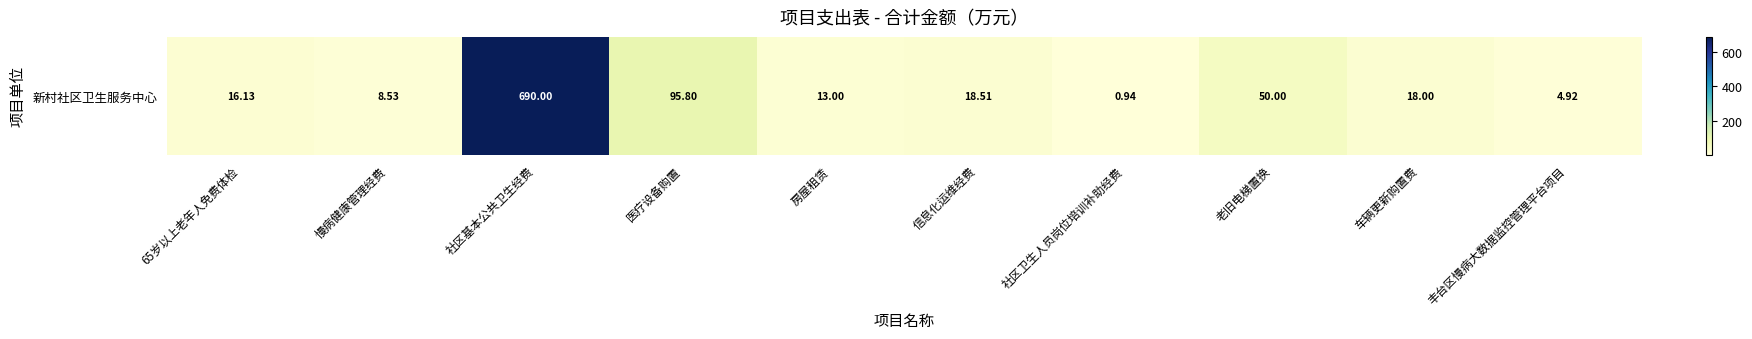

What is the smallest value displayed?

0.9